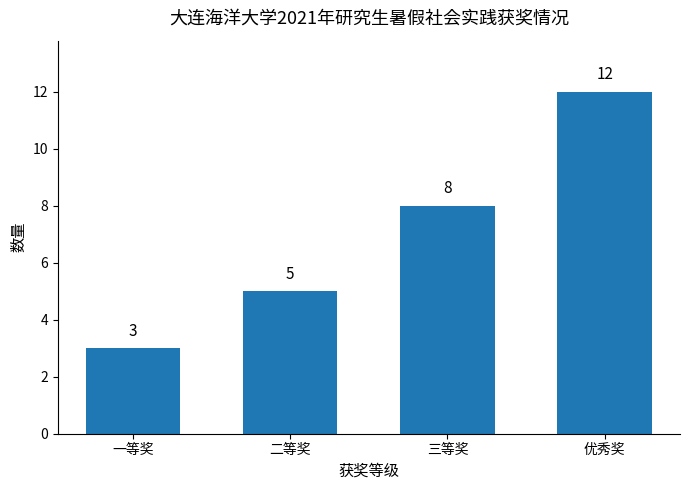

How many categories are shown in the chart?

4